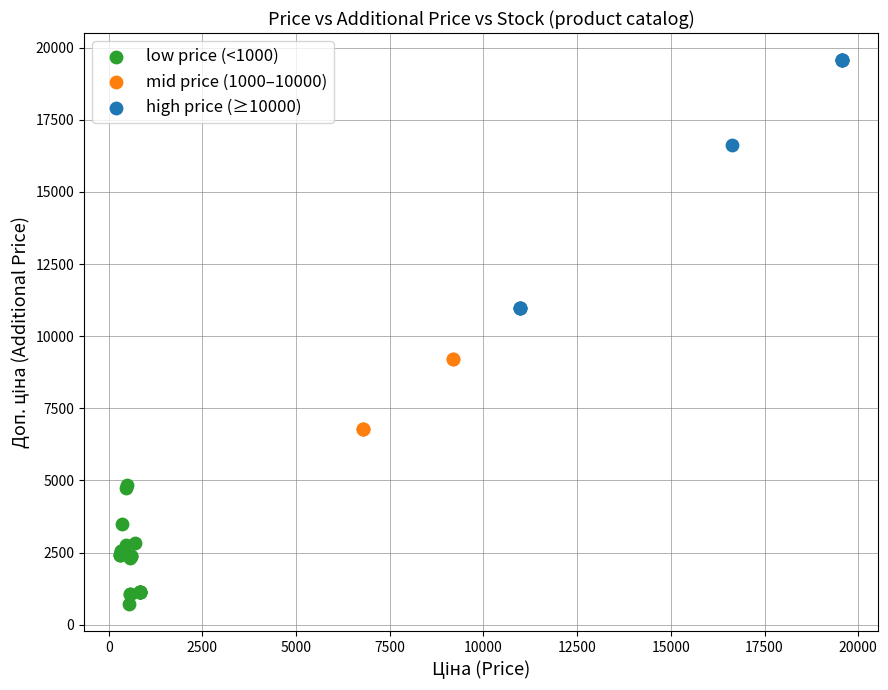

Which series has the largest Y range (max minus min)?

high price (≥10000)